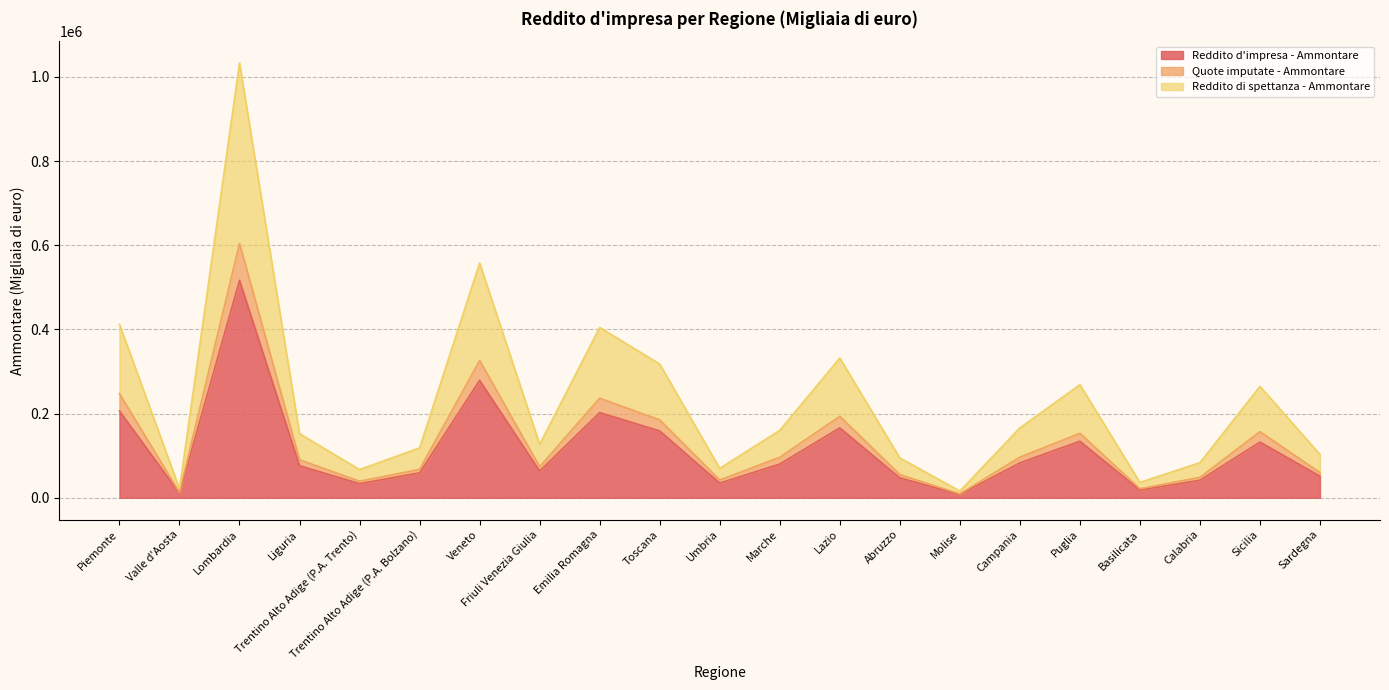

Reading left to right, transcribe all the data shown in this chart.

Reddito d'impresa - Ammontare: Piemonte=206287	Valle d'Aosta=10768	Lombardia=516617	Liguria=76218	Trentino Alto Adige (P.A. Trento)=33544	Trentino Alto Adige (P.A. Bolzano)=59335	Veneto=278987	Friuli Venezia Giulia=63555	Emilia Romagna=202395	Toscana=158916	Umbria=34968	Marche=80177	Lazio=166108	Abruzzo=47400	Molise=8017	Campania=83071	Puglia=134407	Basilicata=18301	Calabria=41795	Sicilia=132391	Sardegna=51400
Quote imputate - Ammontare: Piemonte=247509	Valle d'Aosta=12636	Lombardia=604619	Liguria=90458	Trentino Alto Adige (P.A. Trento)=39345	Trentino Alto Adige (P.A. Bolzano)=67573	Veneto=326291	Friuli Venezia Giulia=73914	Emilia Romagna=236627	Toscana=185187	Umbria=42355	Marche=96296	Lazio=193627	Abruzzo=55231	Molise=9176	Campania=96677	Puglia=153276	Basilicata=21506	Calabria=48611	Sicilia=157230	Sardegna=59809
Reddito di spettanza - Ammontare: Piemonte=412574	Valle d'Aosta=21536	Lombardia=1033234	Liguria=152436	Trentino Alto Adige (P.A. Trento)=67088	Trentino Alto Adige (P.A. Bolzano)=118670	Veneto=557974	Friuli Venezia Giulia=127111	Emilia Romagna=404790	Toscana=317832	Umbria=69936	Marche=160354	Lazio=332216	Abruzzo=94800	Molise=16035	Campania=166142	Puglia=268814	Basilicata=36602	Calabria=83590	Sicilia=264782	Sardegna=102800